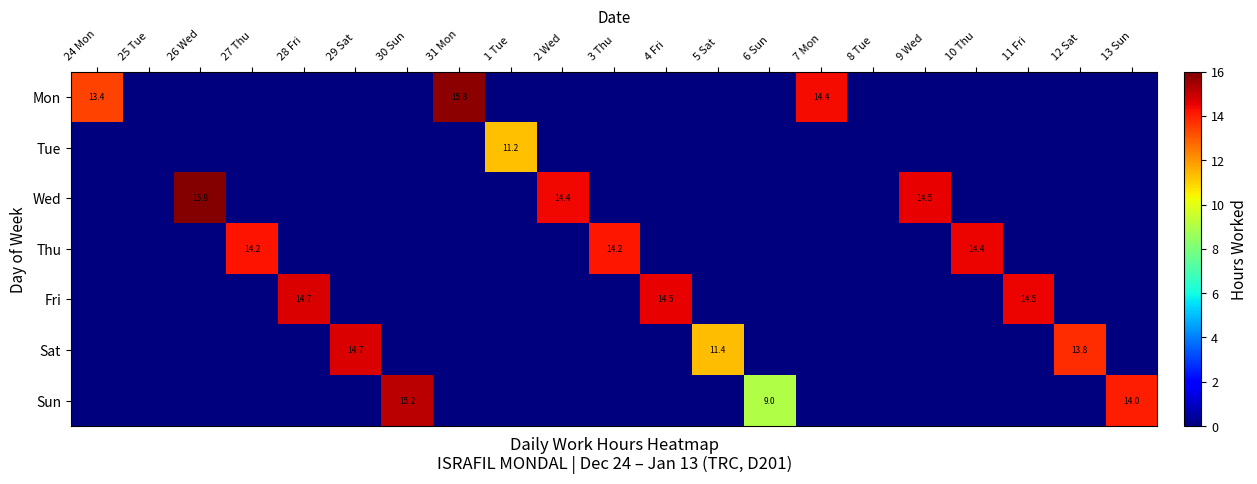

Is it true that Sun equals 0.0 at 2 Wed?

True